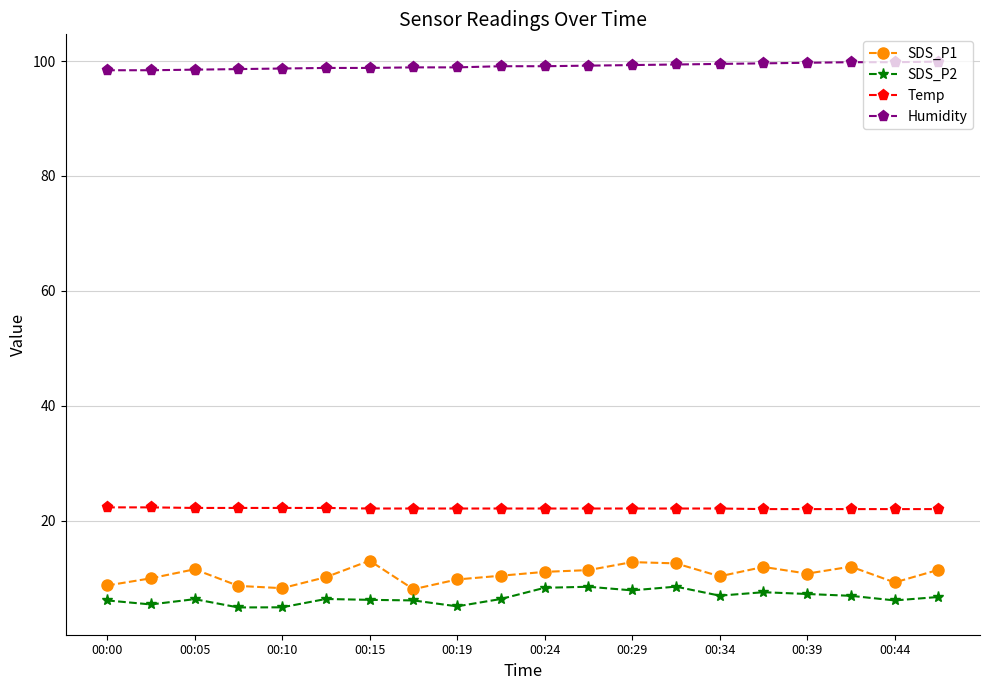

Which series has the largest range (max minus min)?

SDS_P1